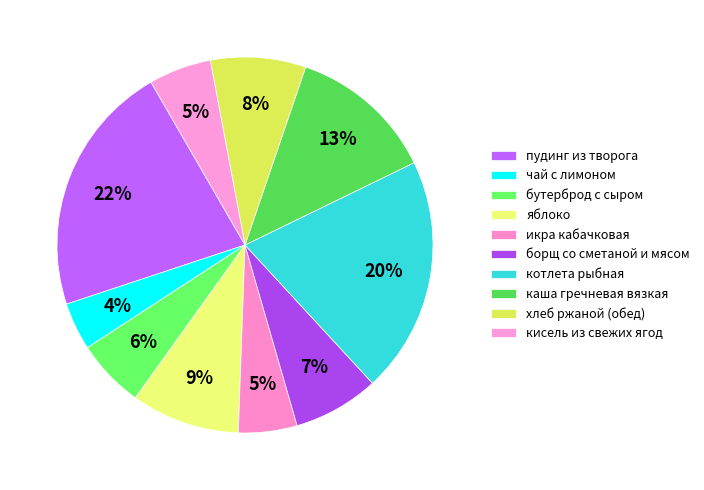

To the nearest percent, what portion does чай с лимоном represent?

4%